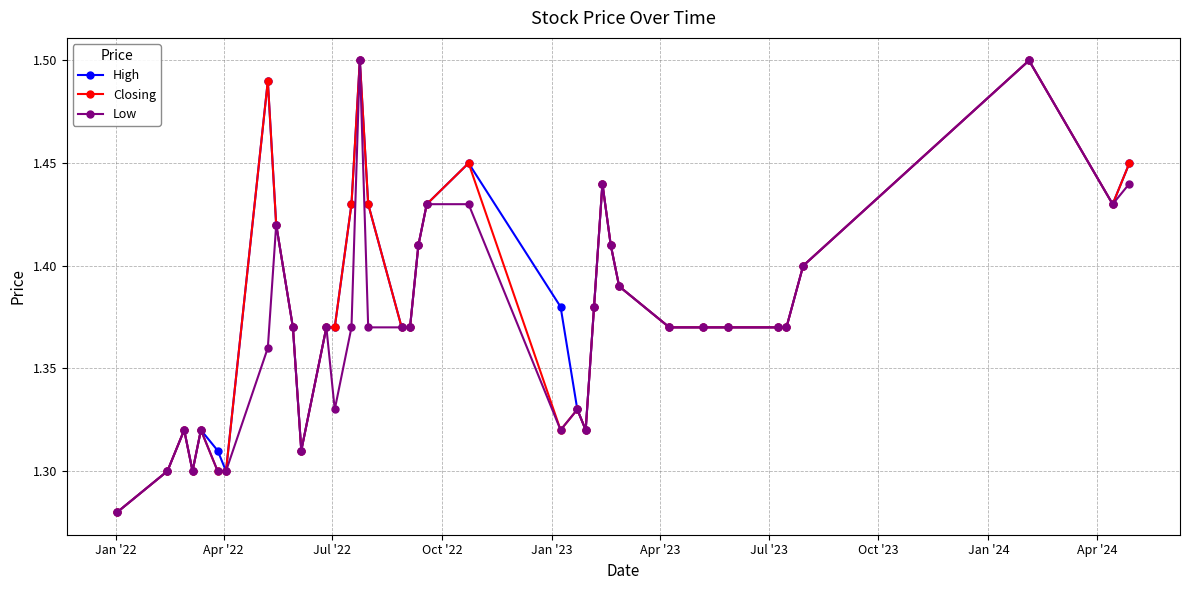

Count the High values in the range 1 to 2.

37